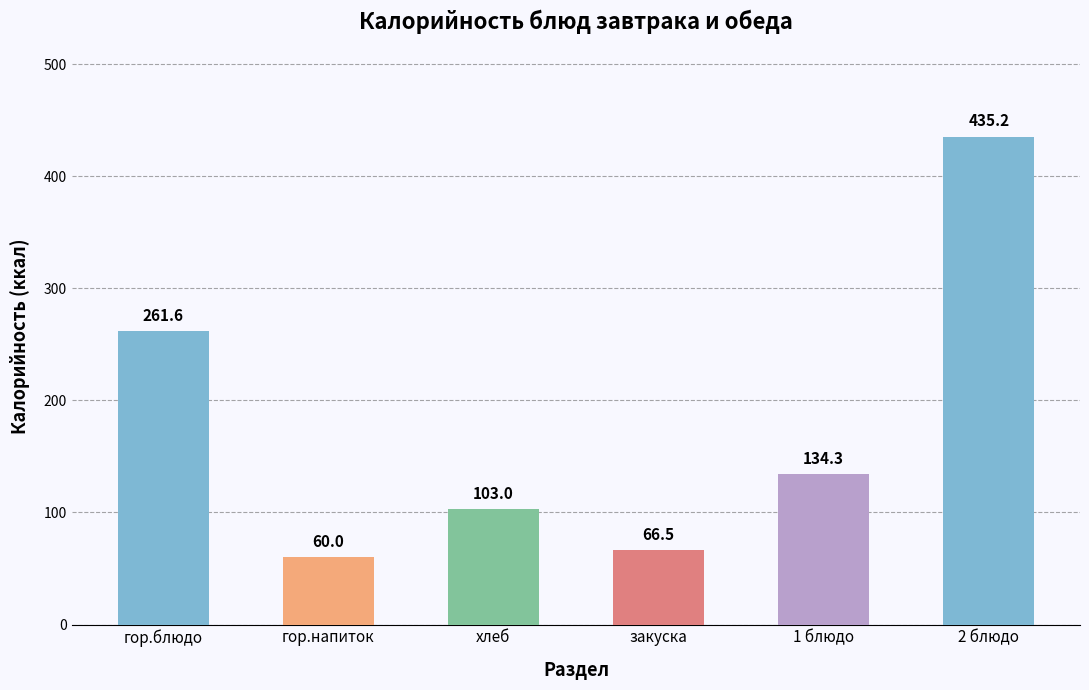

Where does the data first go above 134?

гор.блюдо